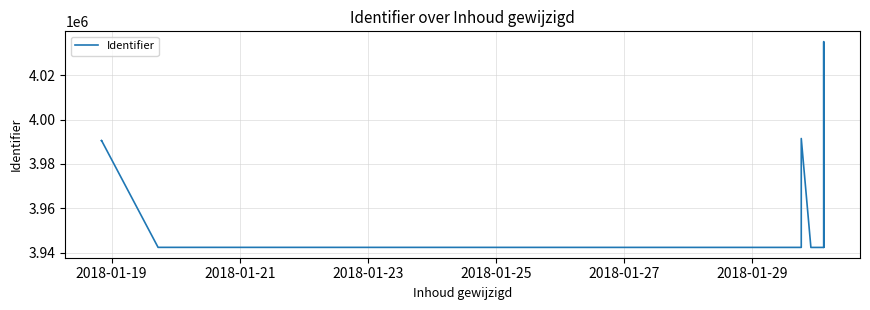

What is the average value?

3966191